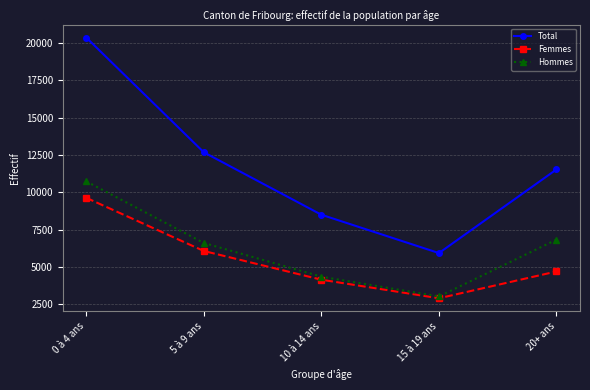

What is the average value of the Femmes series?

5493